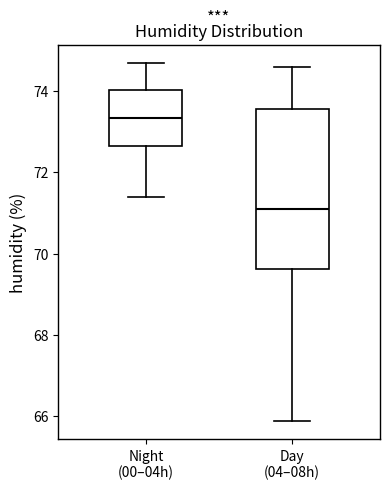

Comparing the boxes themselves (not the whiskers), which one is the tallest?

Day (04–08h)